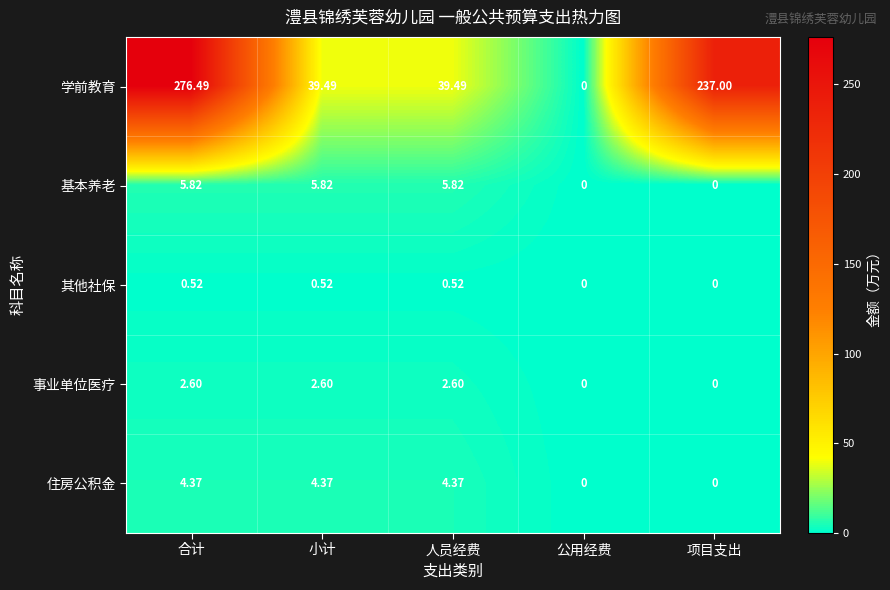

At which category is the sum across all series the highest?

合计